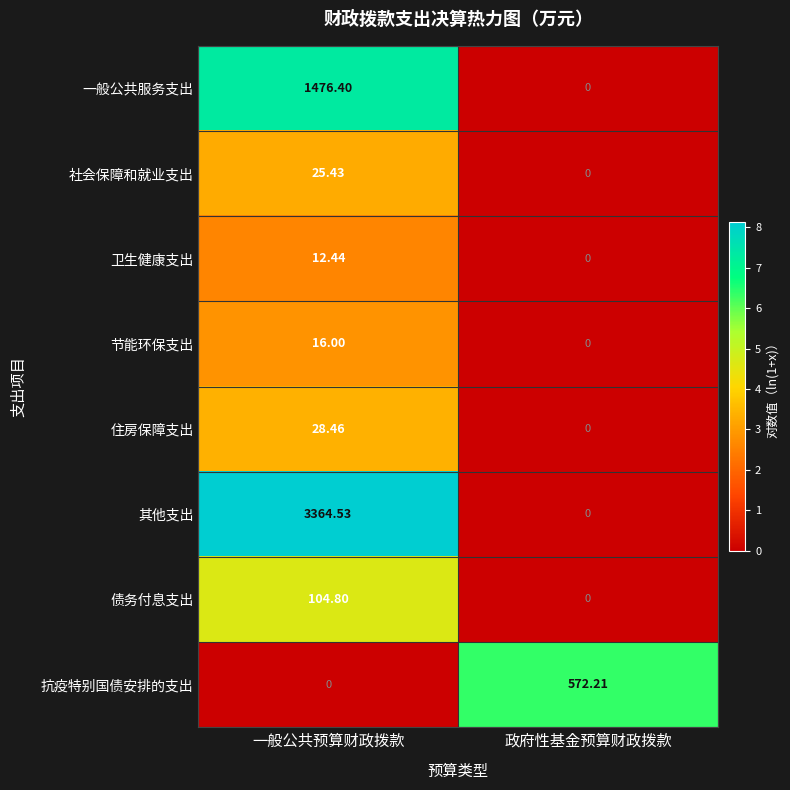

At which category does the chart reach its peak across all series?

一般公共预算财政拨款